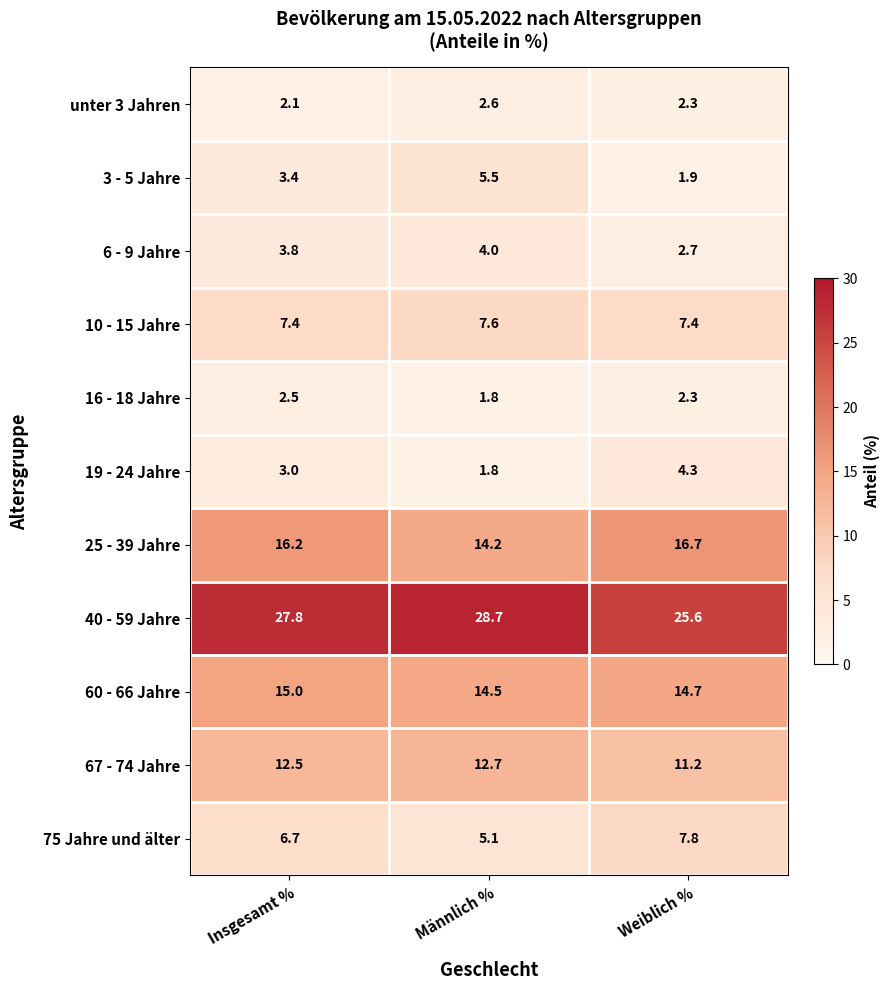

What is the sum of the 60 - 66 Jahre values at Weiblich % and Männlich %?

29.2